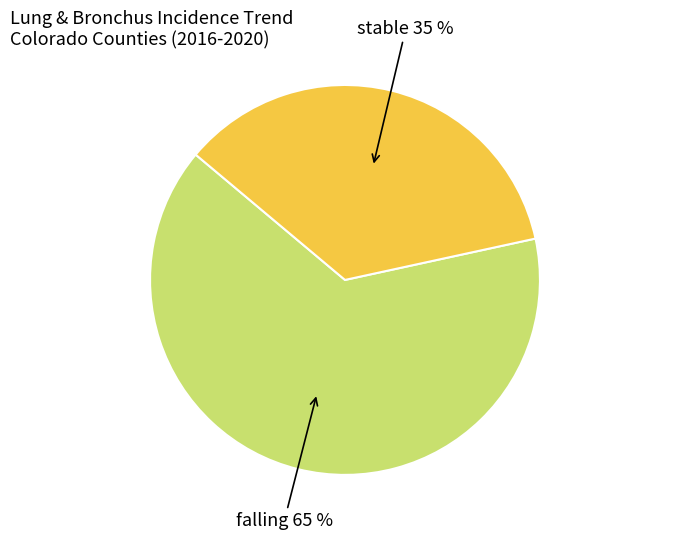

Count the number of slices in the pie.

2